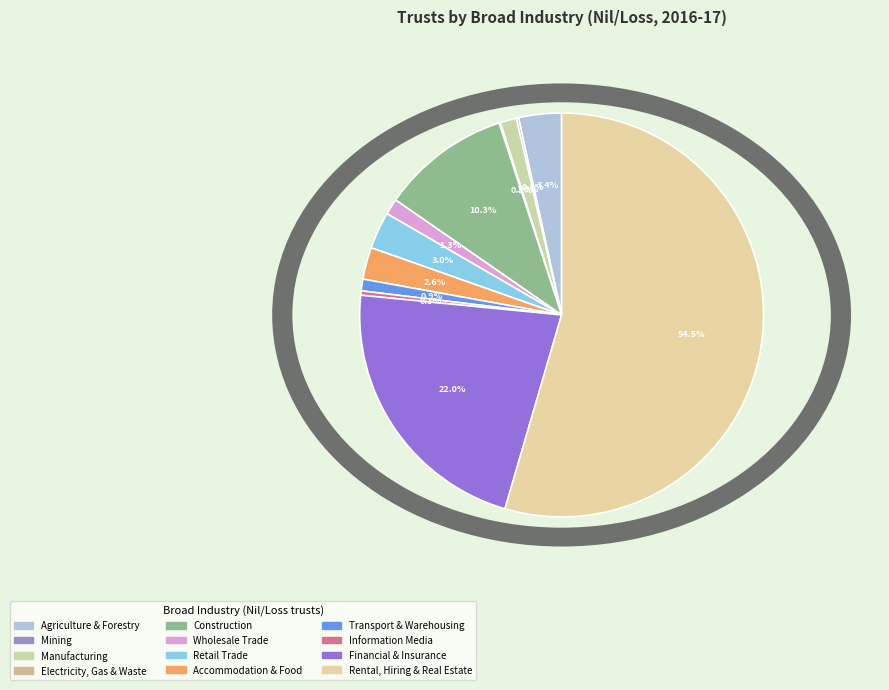

True or false: Construction accounts for 3% of the total.

False